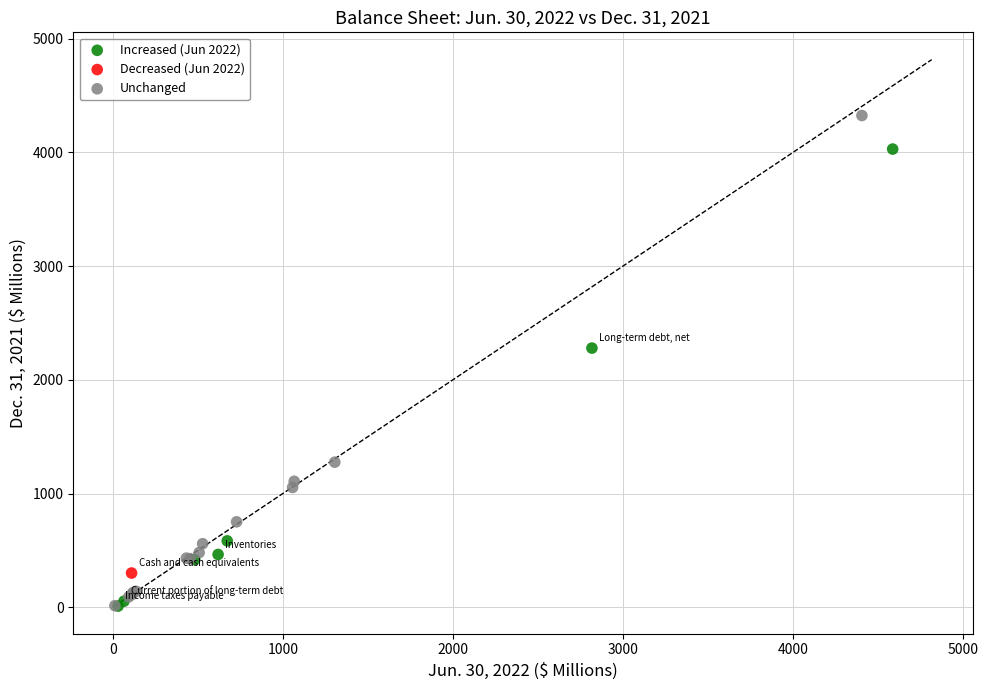

Which series contains the highest Y value?

Unchanged